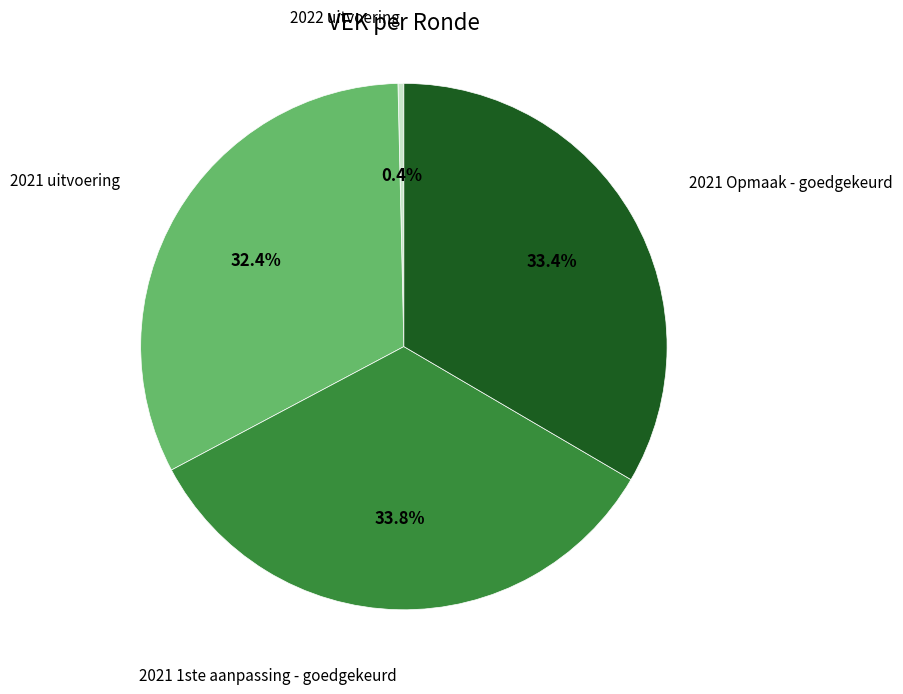

Does any single category account for the majority?

No